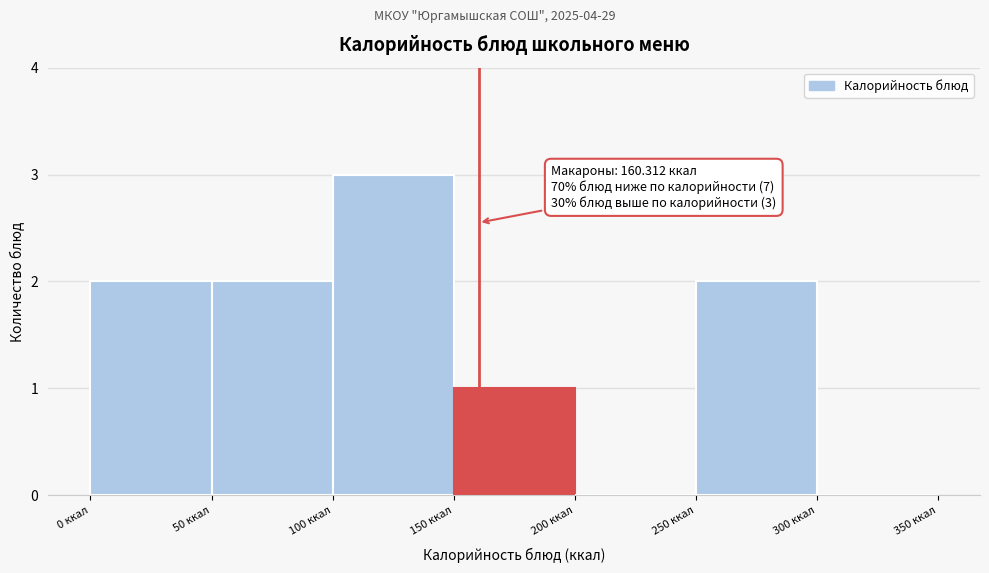

Which range on the x-axis has the tallest bar?

100 to 150